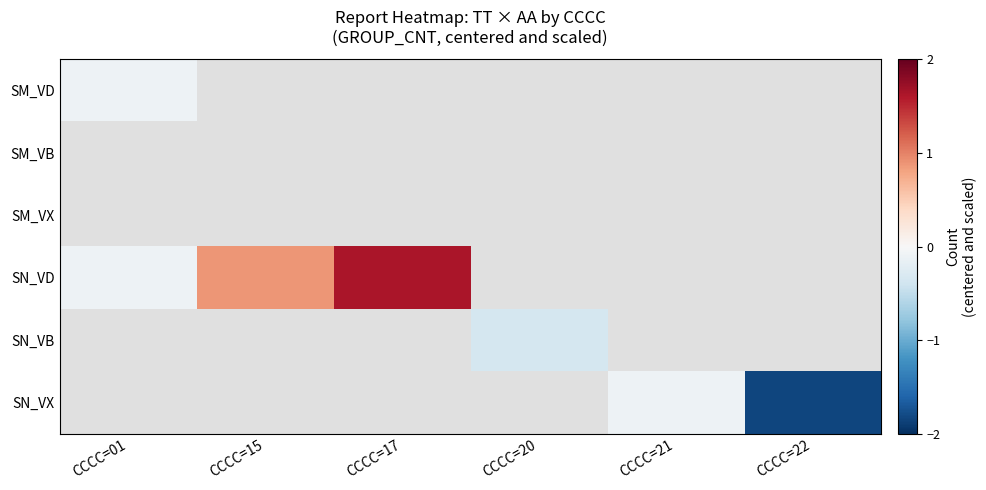

Which series has the widest spread of values?

SN_VD